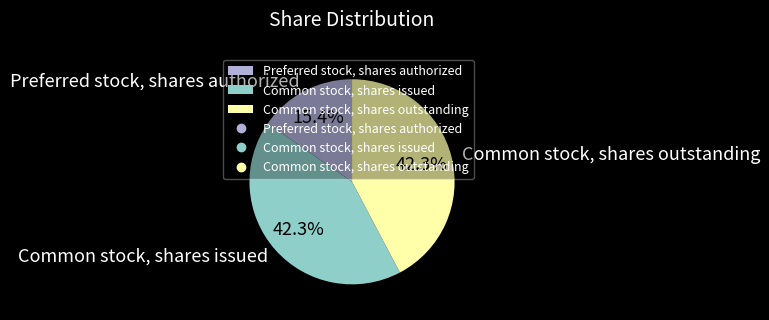

Is there a majority slice in this chart?

No